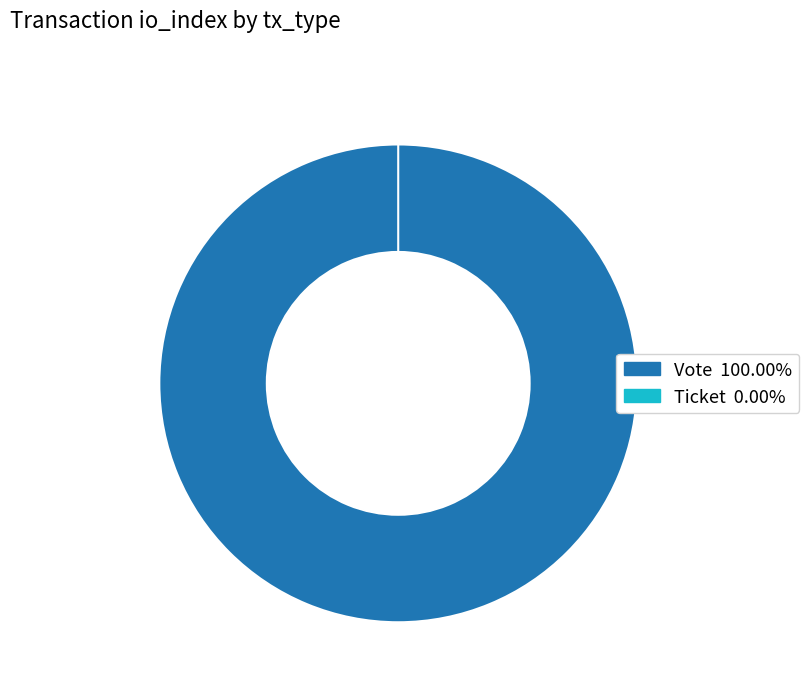

Is the sum of Vote and Ticket greater than half?

Yes